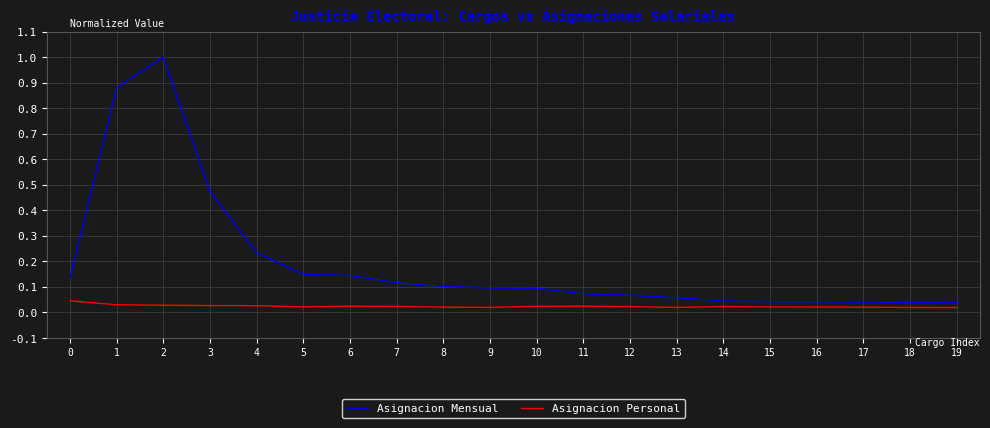

Rank the series by their maximum value, from highest to lowest.

Asignacion Mensual, Asignacion Personal